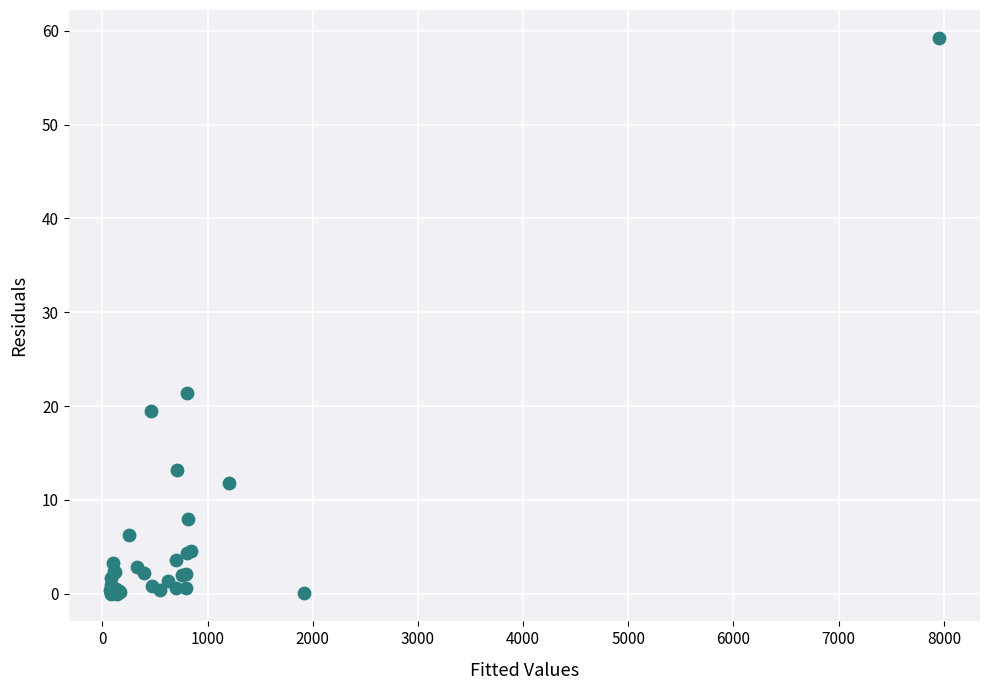

What Y value in the scatter plot is closest to 29?

21.4